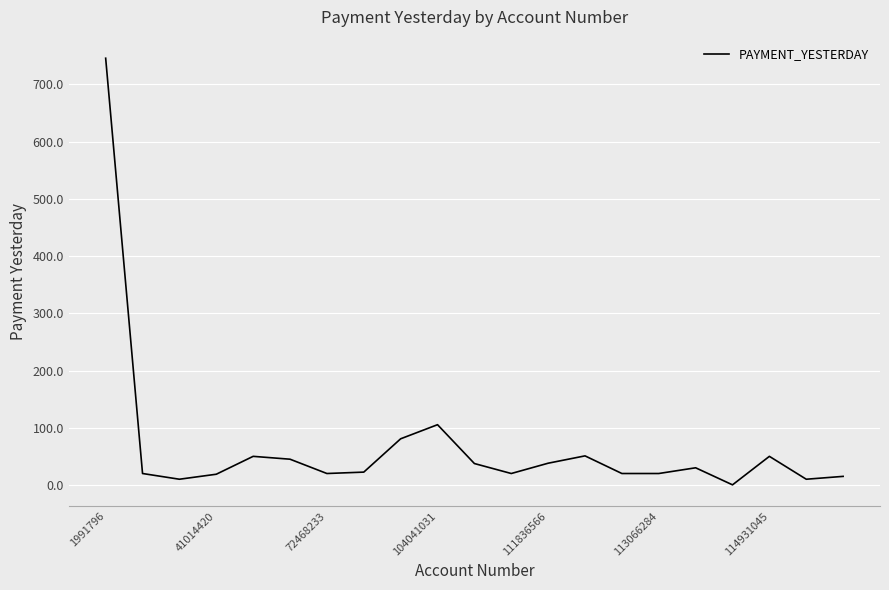

What is the greatest value displayed?

745.9